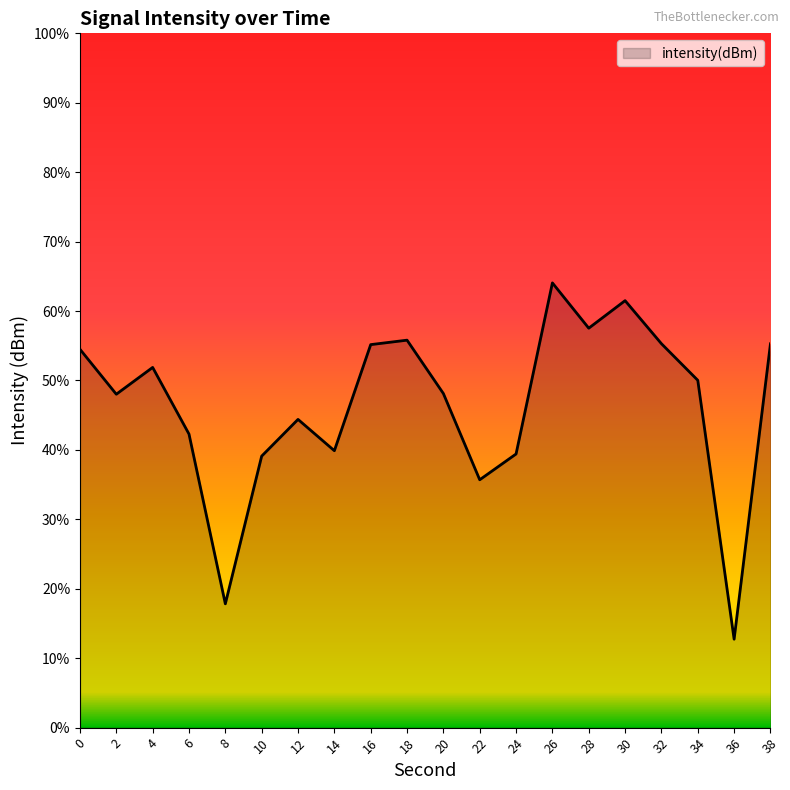

Which has a higher value, 12 or 36?

12